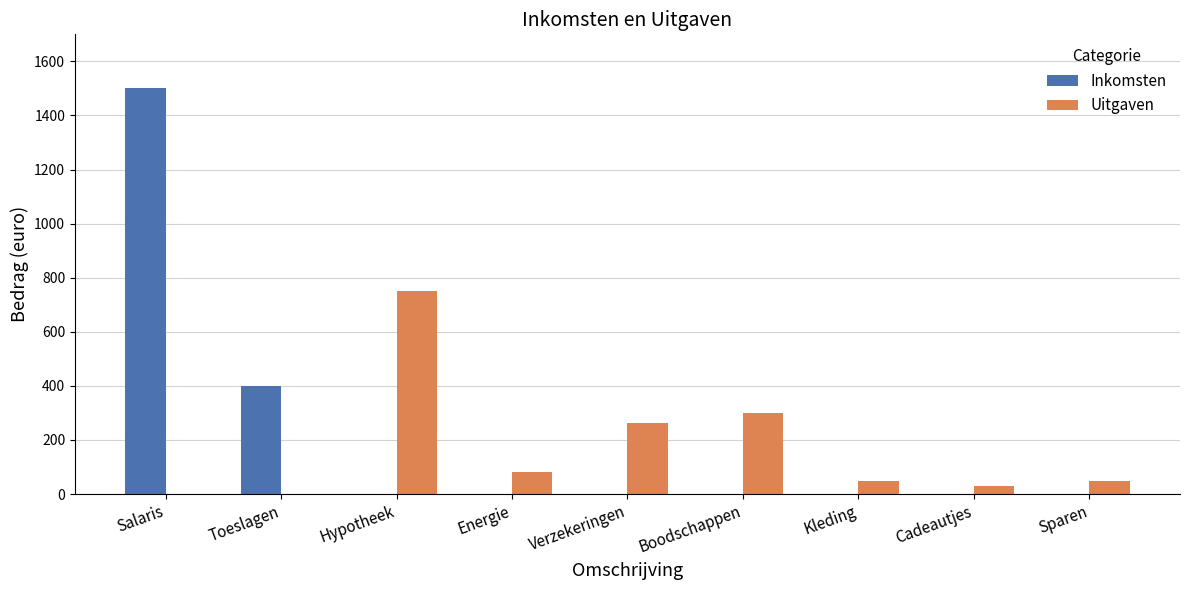

At which category does the chart reach its peak across all series?

Salaris